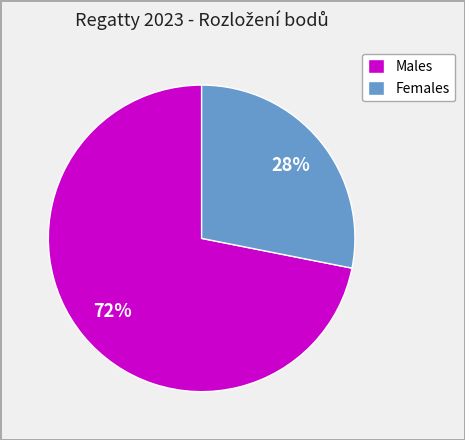

To the nearest percent, what is the difference between the largest and smallest slice percentages?

44%